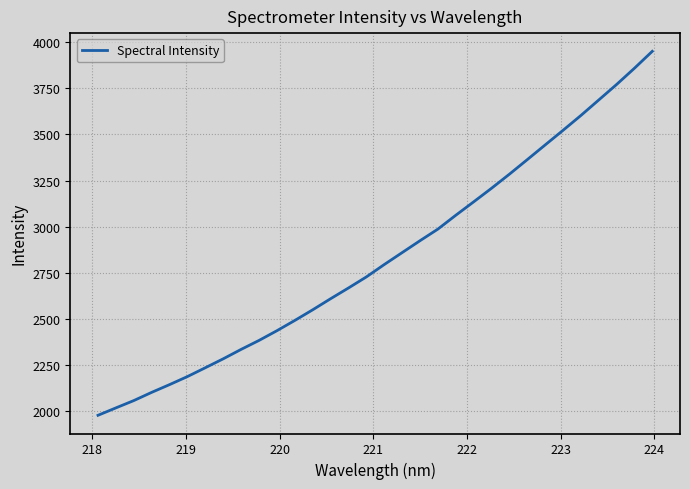

What is the difference between the maximum and minimum values?

1971.9